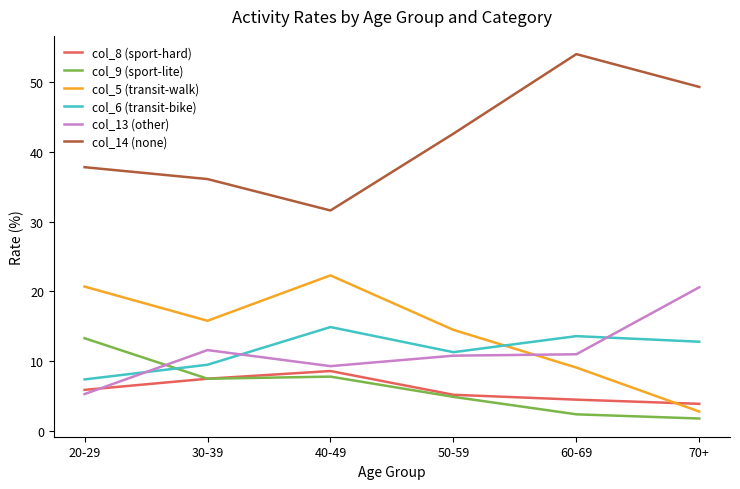

True or false: col_14 (none) and col_6 (transit-bike) cross at least once.

False